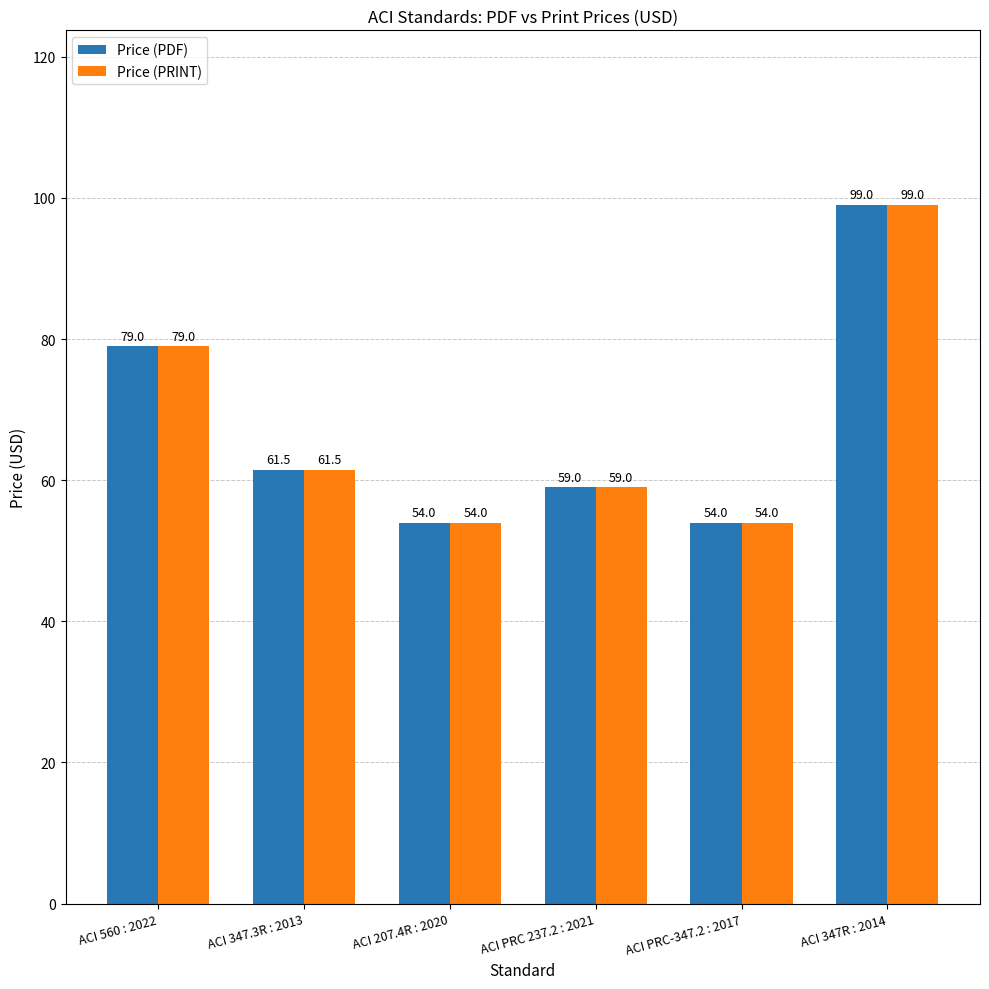

The value of Price (PRINT) at ACI 560 : 2022 is 79.0. True or false?

True